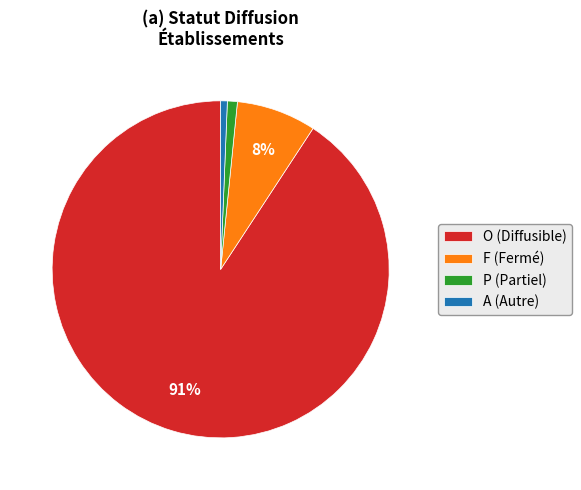

The P slice represents 11% of the pie. True or false?

False